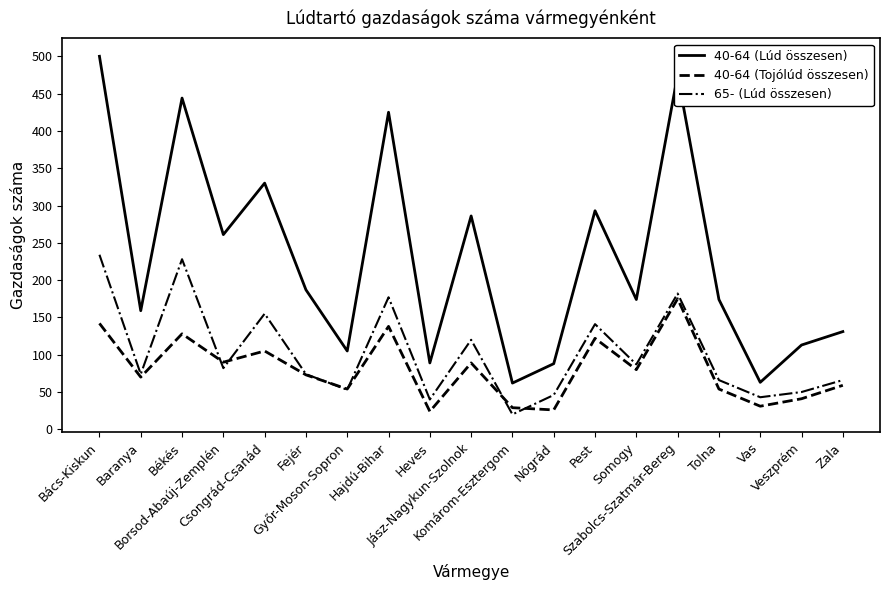

True or false: 40-64 (Lúd összesen) has more than 2 points higher than both neighbors.

True